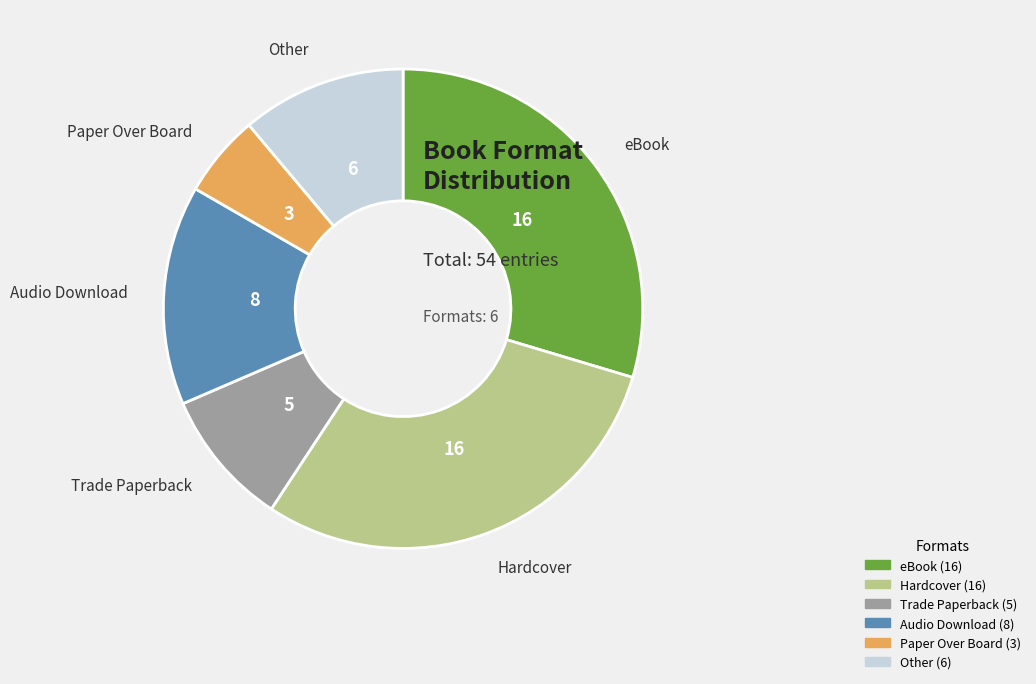

The Paper Over Board slice represents 1% of the pie. True or false?

False